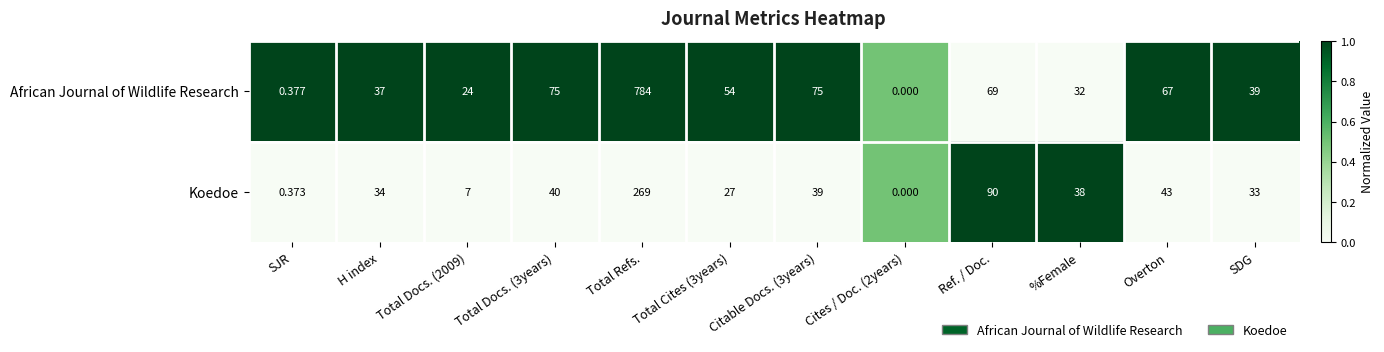

At which label is Koedoe closest to 134?

Ref. / Doc.